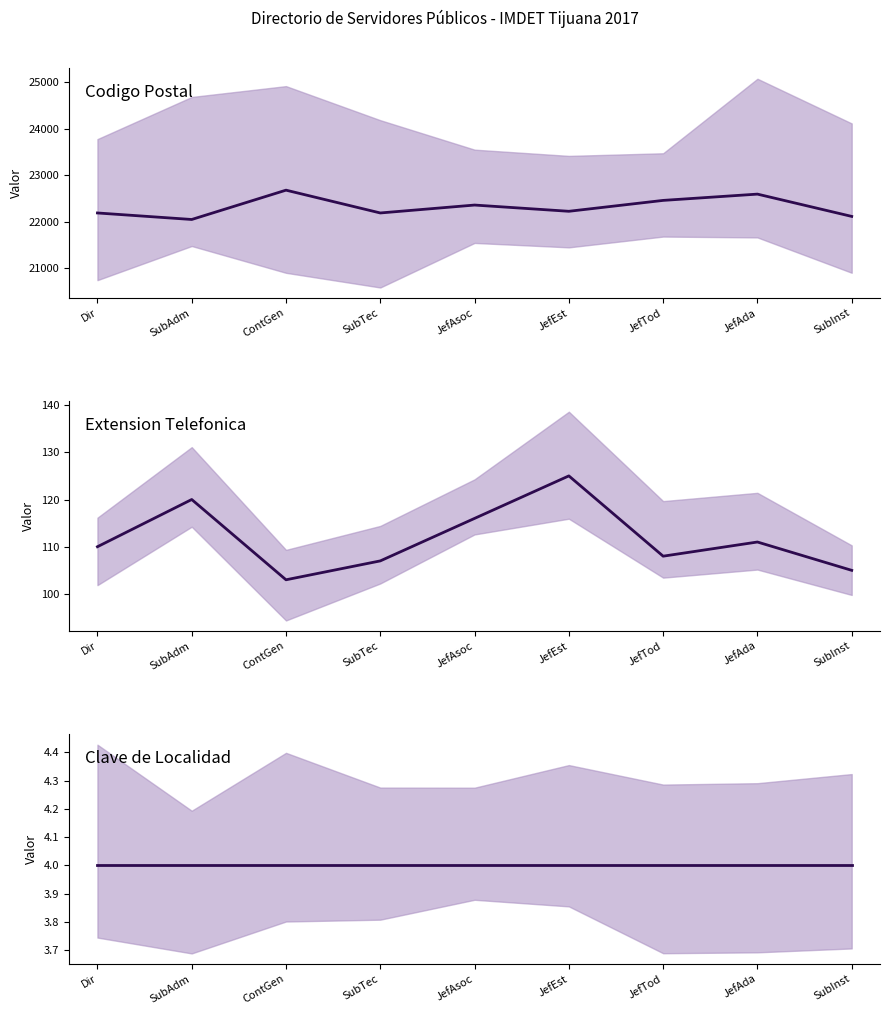

List the labels in order of Extension value, largest first.

JefEst, SubAdm, JefAsoc, JefAda, Dir, JefTod, SubTec, SubInst, ContGen